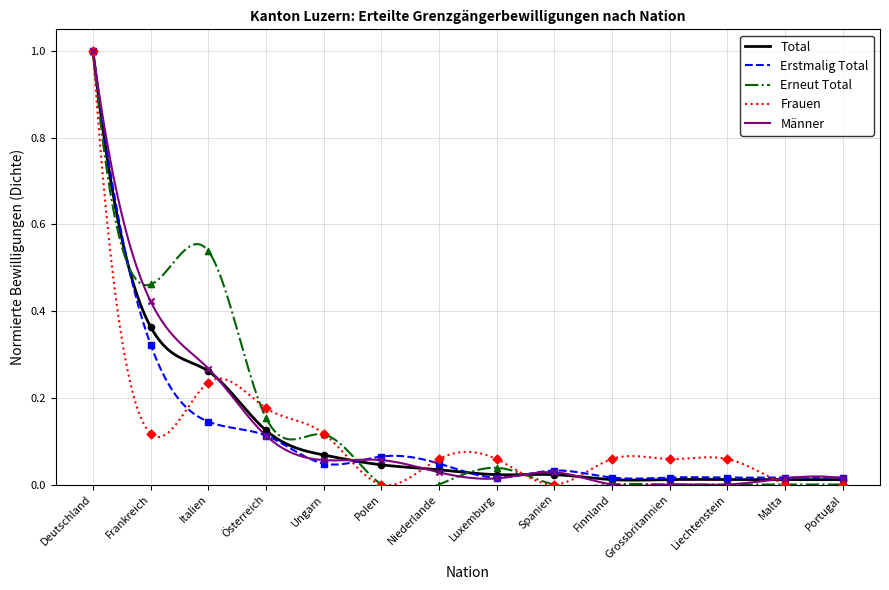

Which series has the largest total across all categories?

Erneut Total